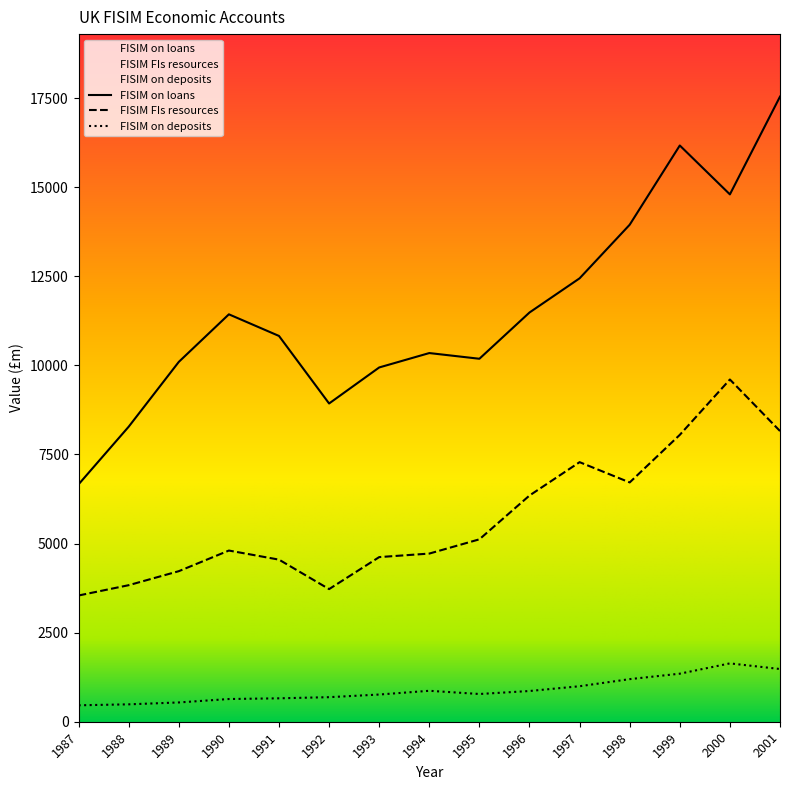

Where is the first local maximum for FISIM on deposits?

1994